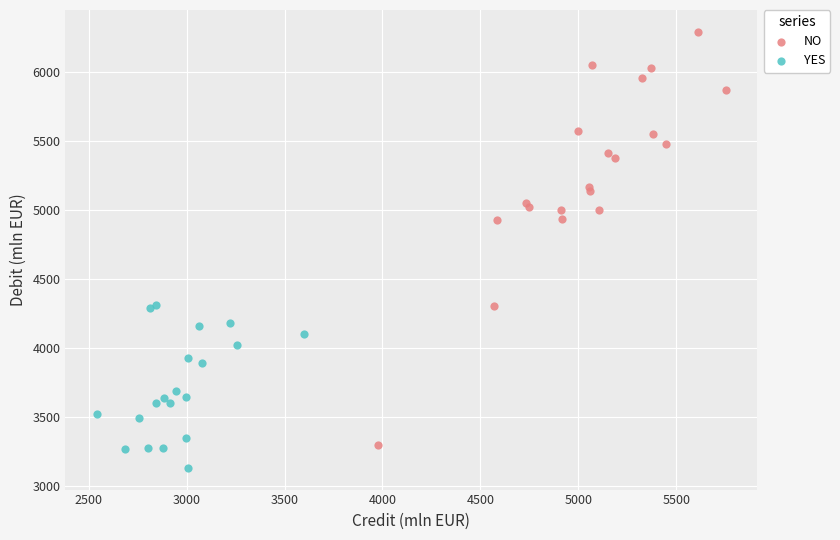

What are all the series names shown in the legend?

NO, YES